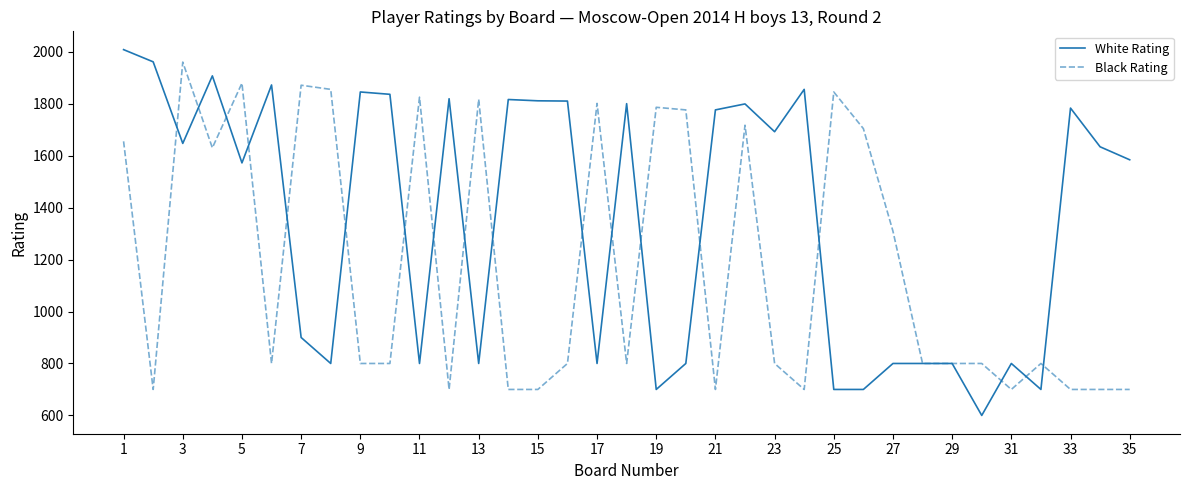

List the series in order of their peak value, lowest first.

Black Rating, White Rating